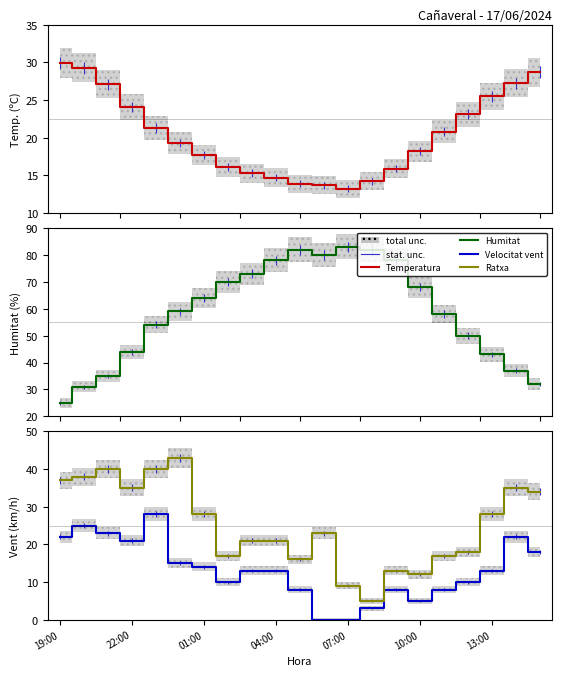

True or false: Humitat (%) has a value of 88.4 at 10:00.

False